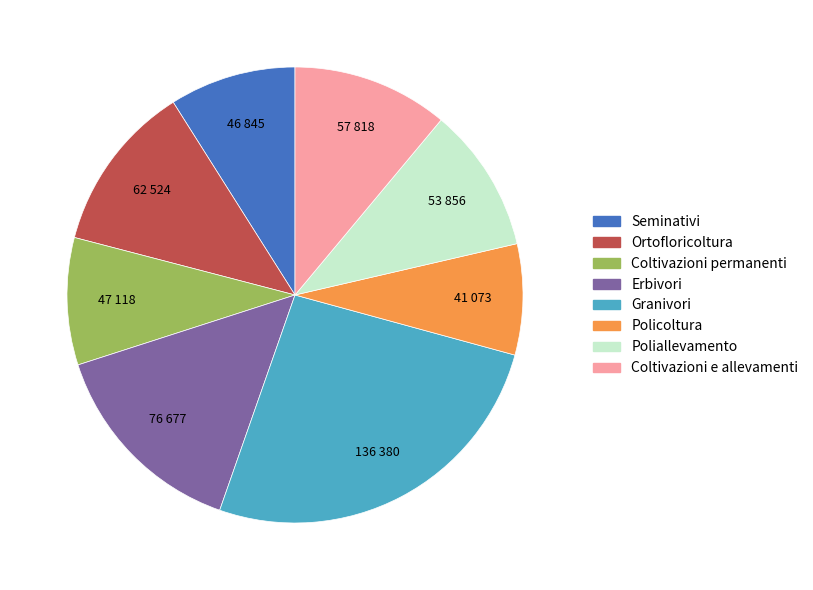

Do Granivori and Policoltura together represent more than half of the pie?

No